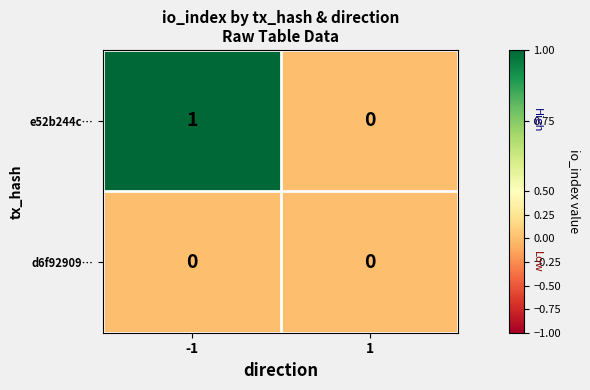

Reading left to right, what are all the values shown in this chart?

e52b244c…: 1	0
d6f92909…: 0	0